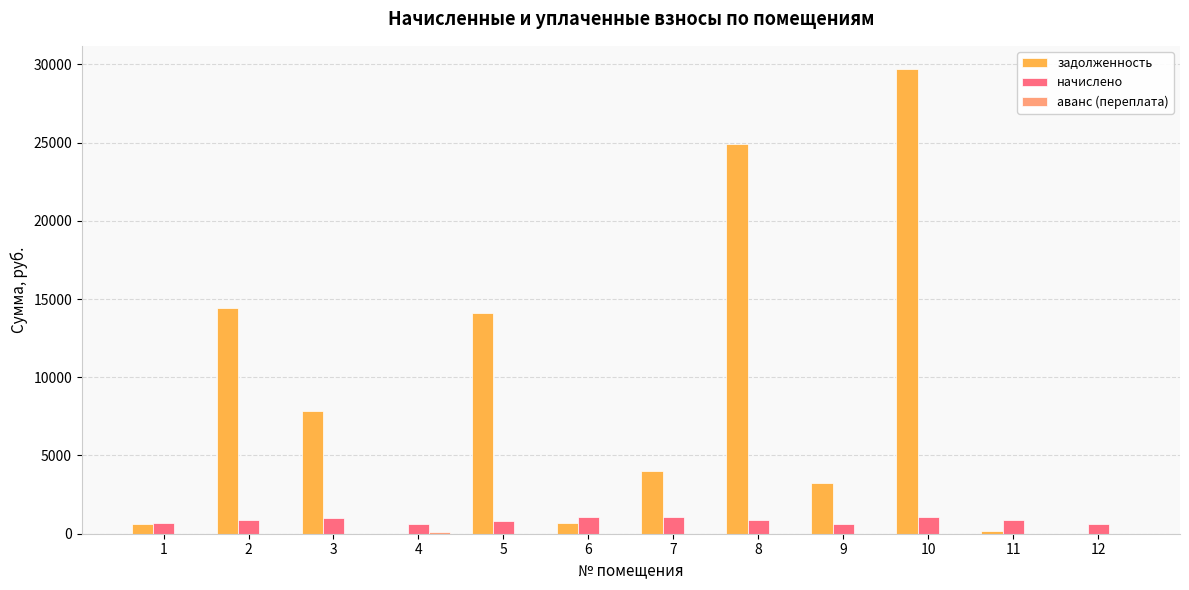

Which series has the largest total across all categories?

задолженность